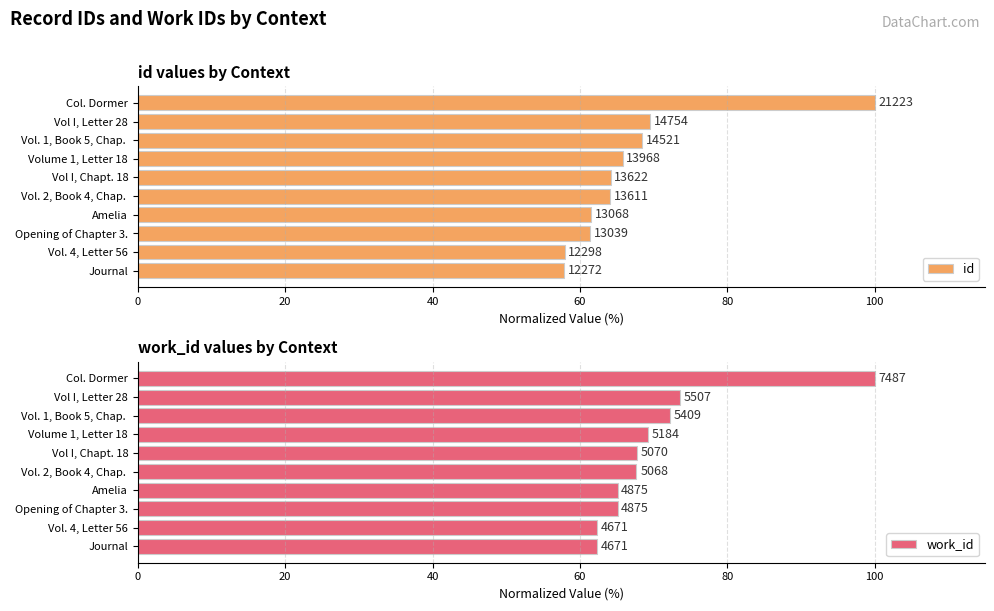

Rank the series at Vol I, Chapt. 18 from highest to lowest value.

work_id, id